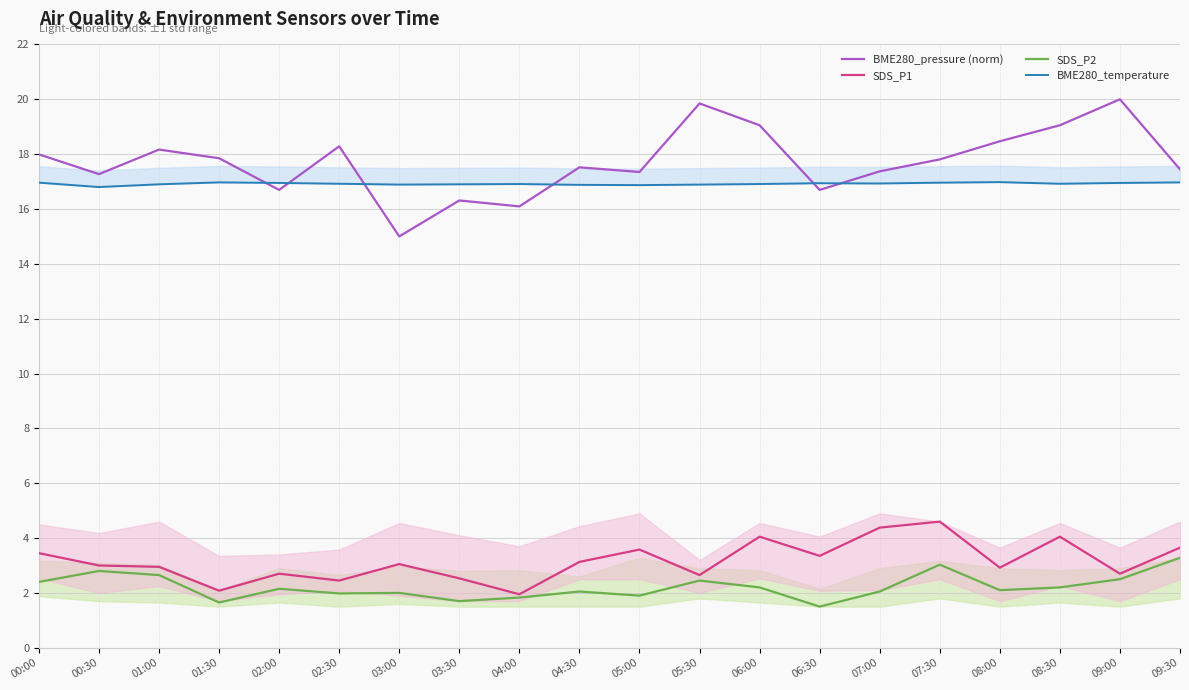

Which category has the highest value in the BME280_pressure (norm) series?

09:00